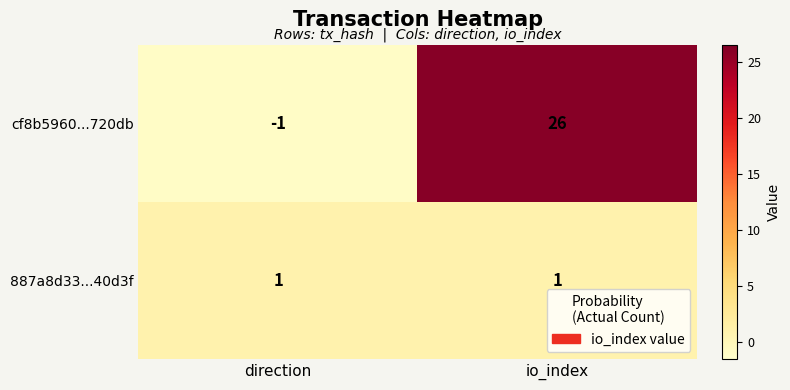

How many values in cf8b5960...720db are below zero?

1